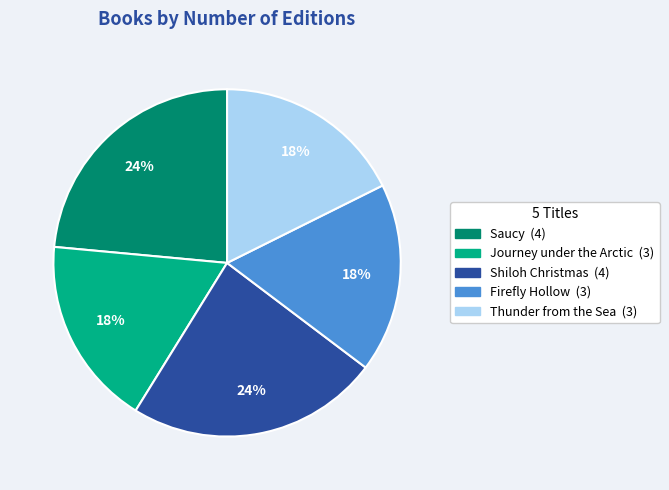

Count the number of slices in the pie.

5